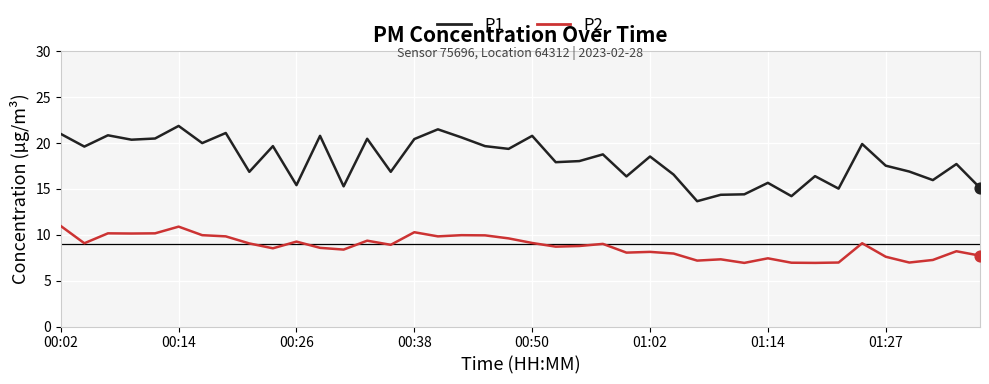

What are all the series names shown in the legend?

P1, P2